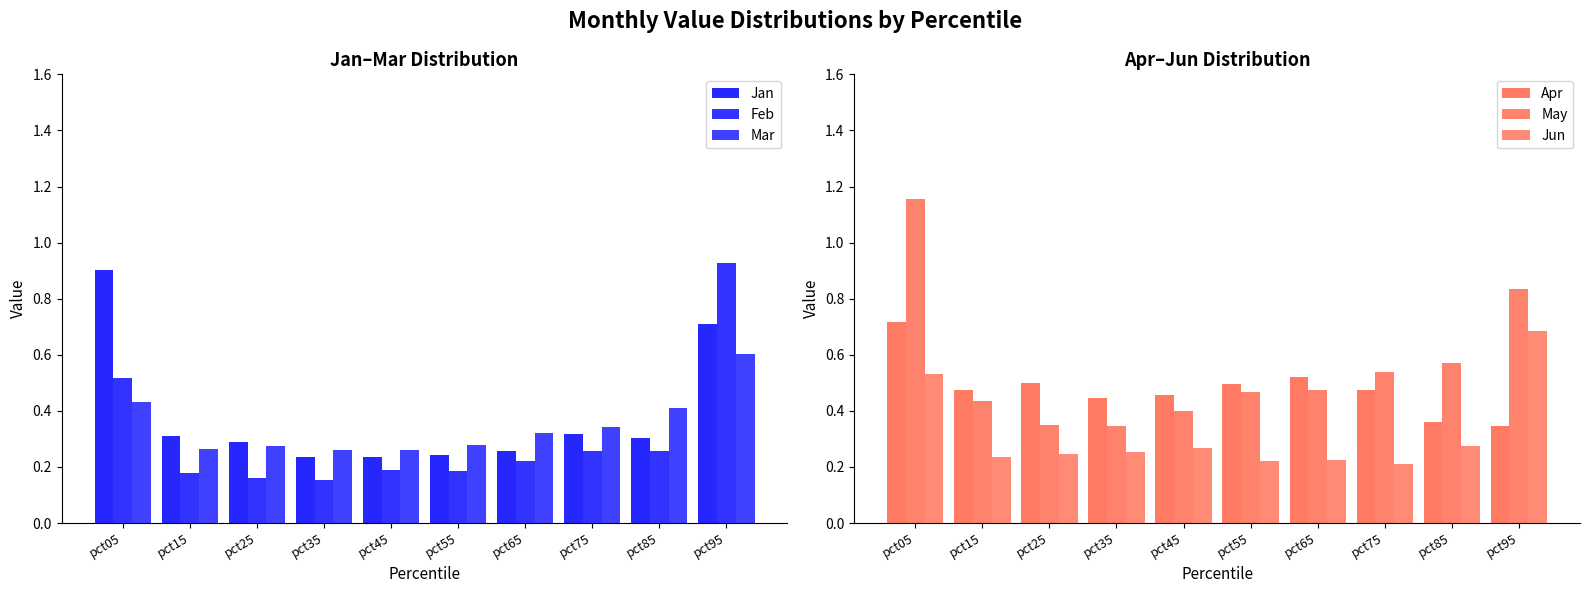

At which label does Feb reach its peak?

pct95